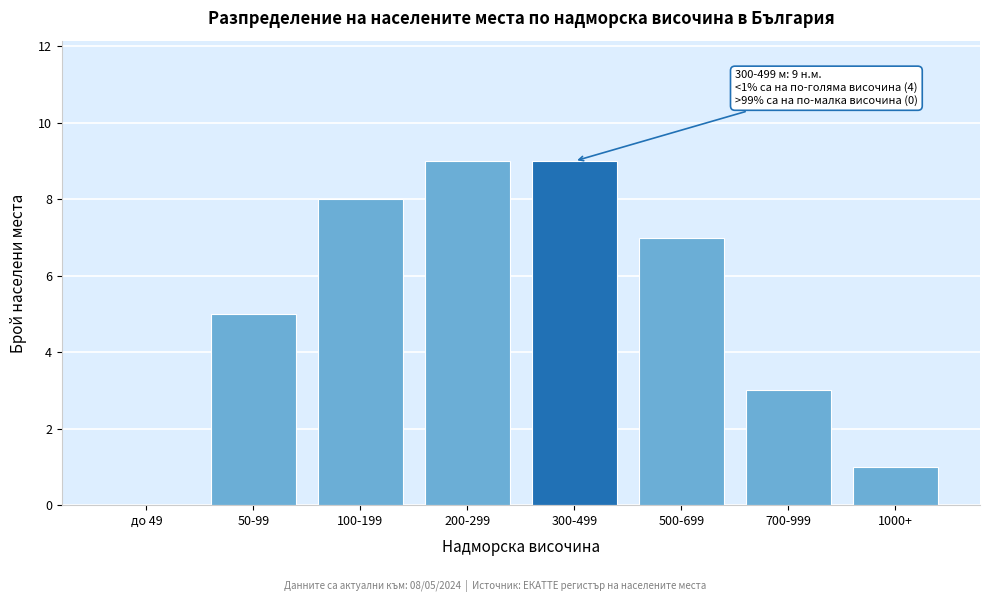

Reading left to right, list all the values displayed in this chart.

до 49=0	50-99=5	100-199=8	200-299=9	300-499=9	500-699=7	700-999=3	1000+=1